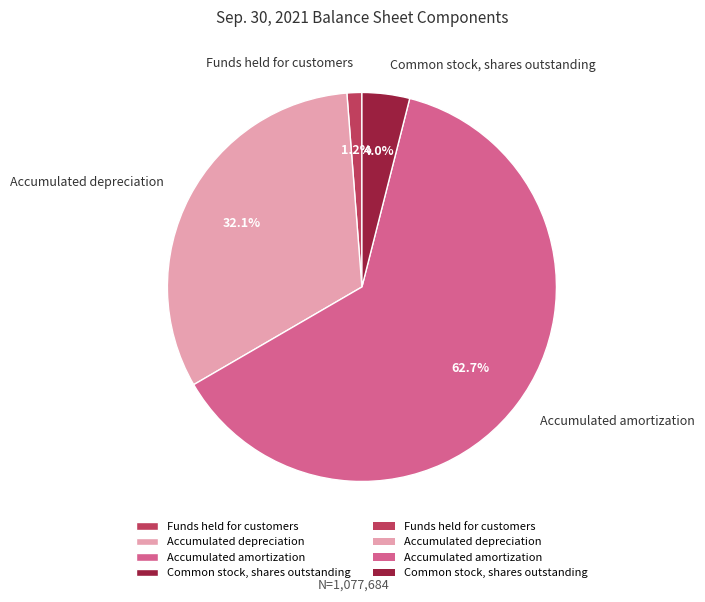

Which has a higher value, Accumulated depreciation or Common stock, shares outstanding?

Accumulated depreciation